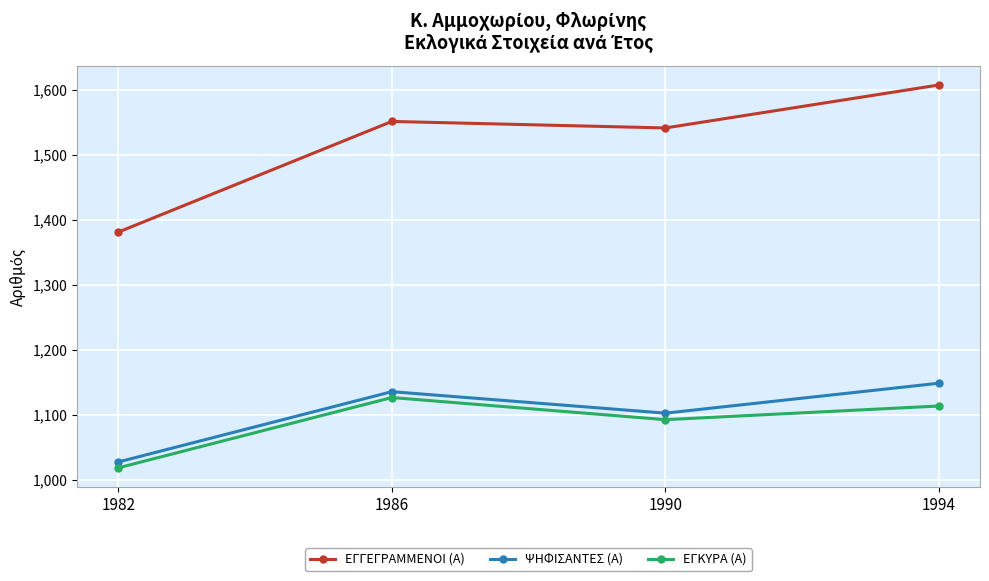

Reading left to right, transcribe all the data shown in this chart.

ΕΓΓΕΓΡΑΜΜΕΝΟΙ (Α): 1381	1551	1541	1607
ΨΗΦΙΣΑΝΤΕΣ (Α): 1028	1136	1103	1149
ΕΓΚΥΡΑ (Α): 1019	1127	1093	1114